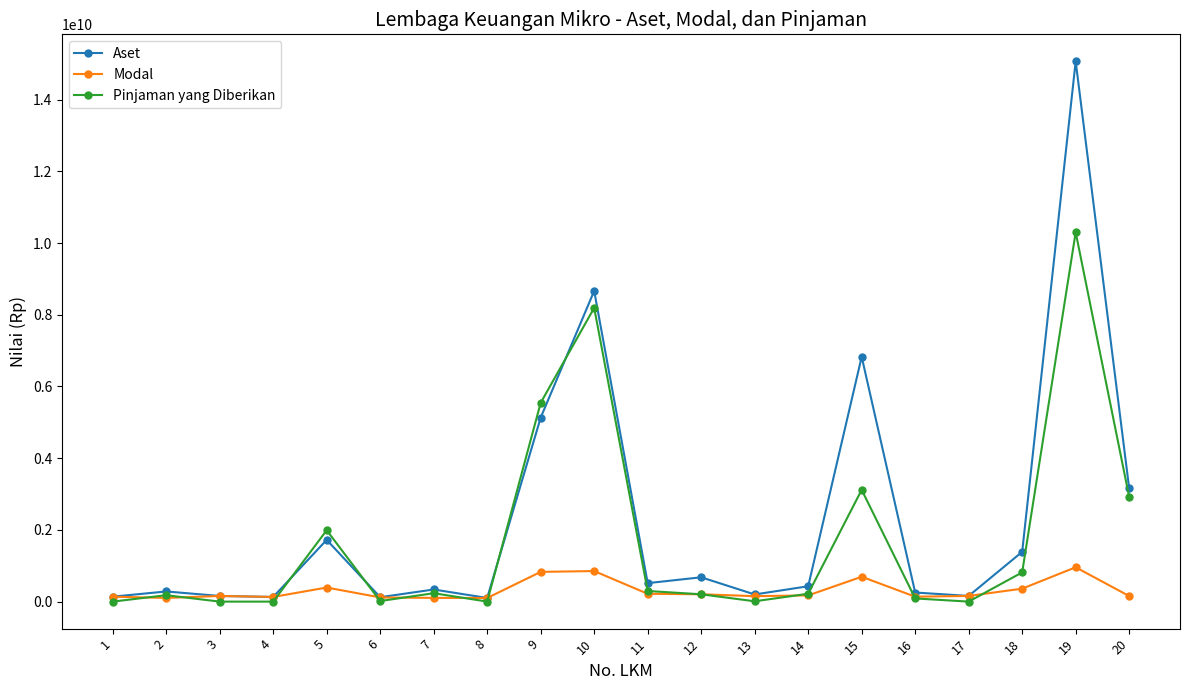

True or false: Pinjaman yang Diberikan and Aset intersect in this chart.

True